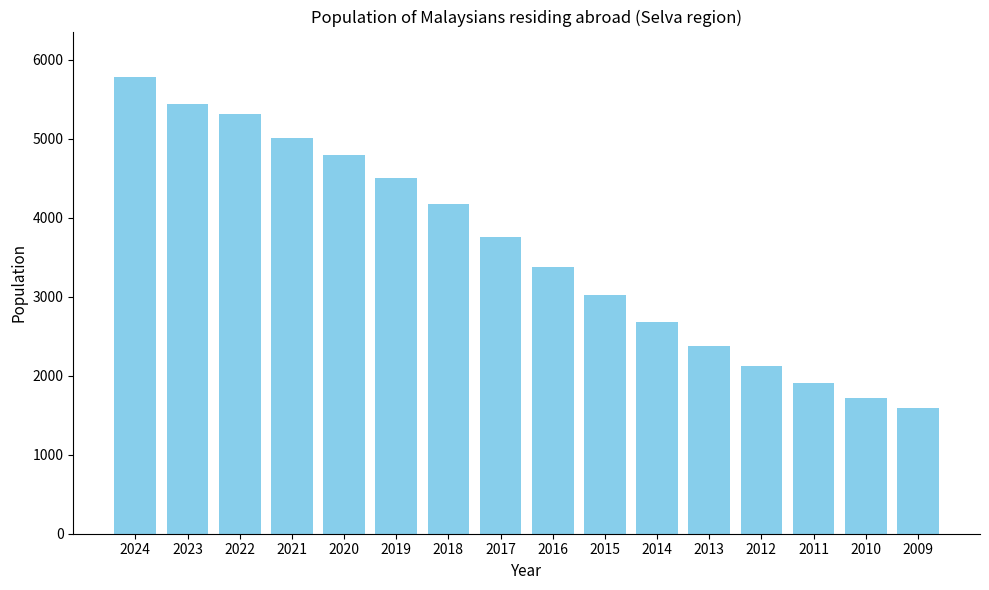

Reading right to left, what are all the values shown in this chart?

1595	1721	1913	2119	2383	2682	3027	3371	3757	4170	4498	4791	5004	5313	5444	5780